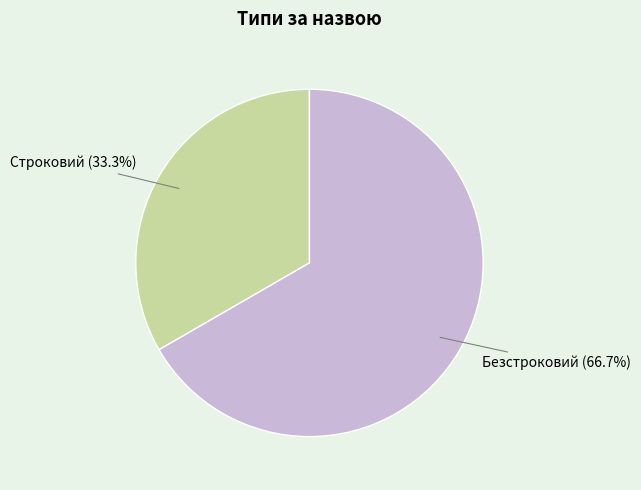

To the nearest percent, what is the average slice percentage?

50%